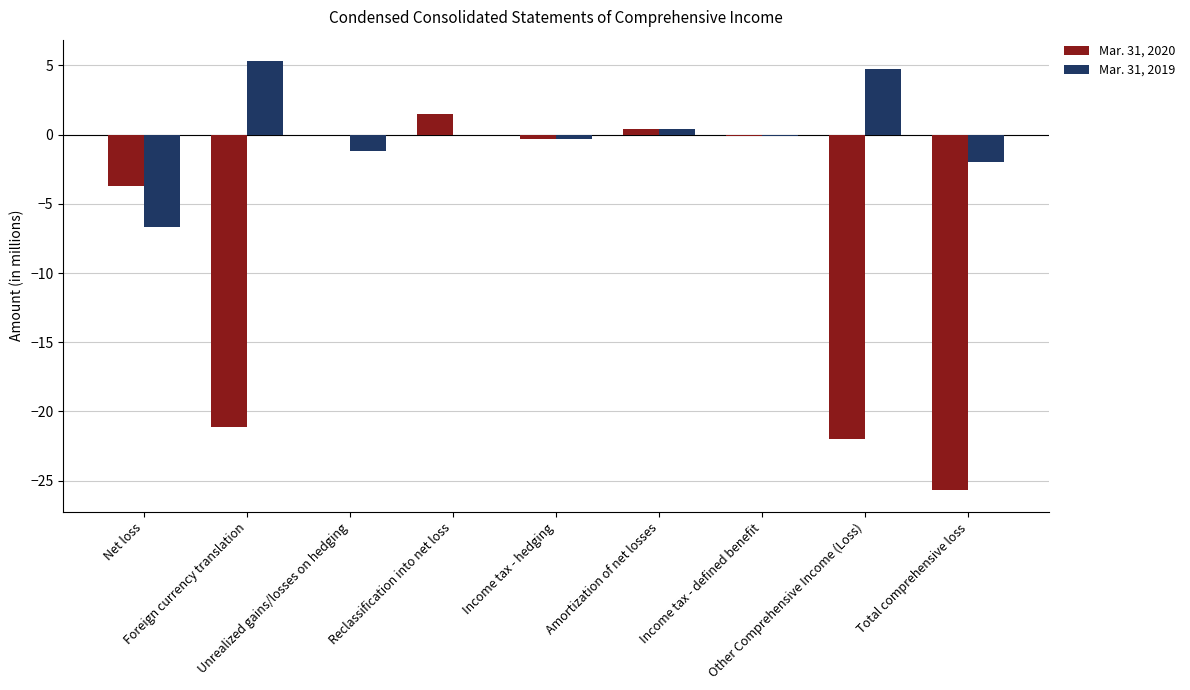

What is the maximum value shown in the chart?

5.3